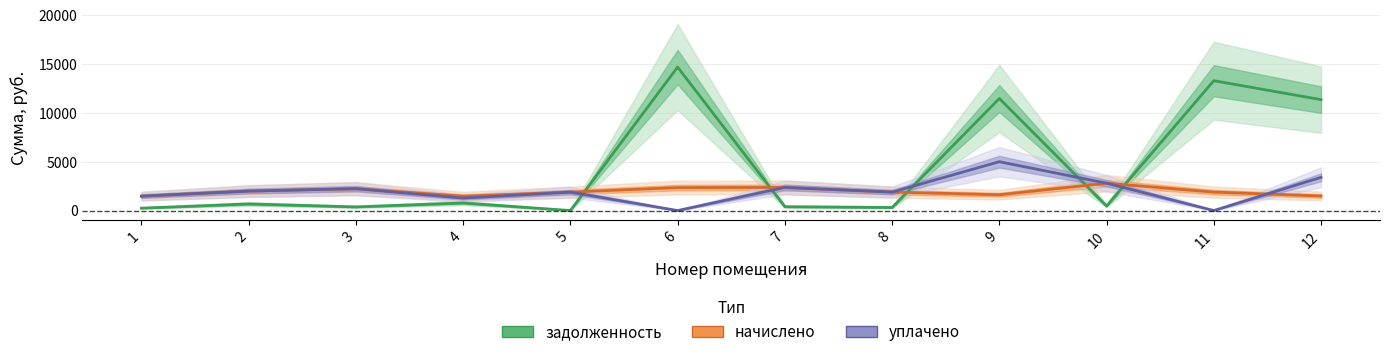

What is the difference between the highest and lowest values at 6?

14685.9